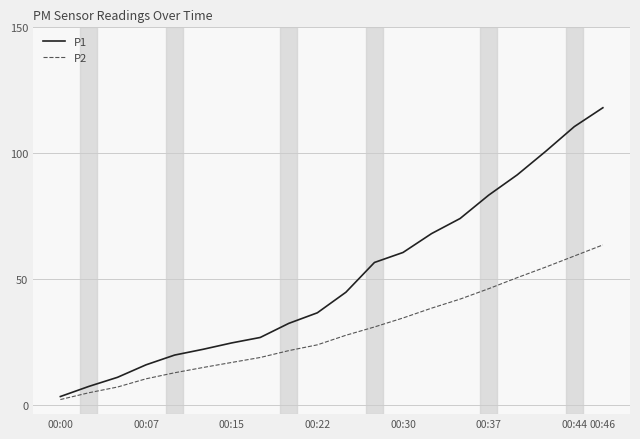

List the series in order of their peak value, lowest first.

P2, P1